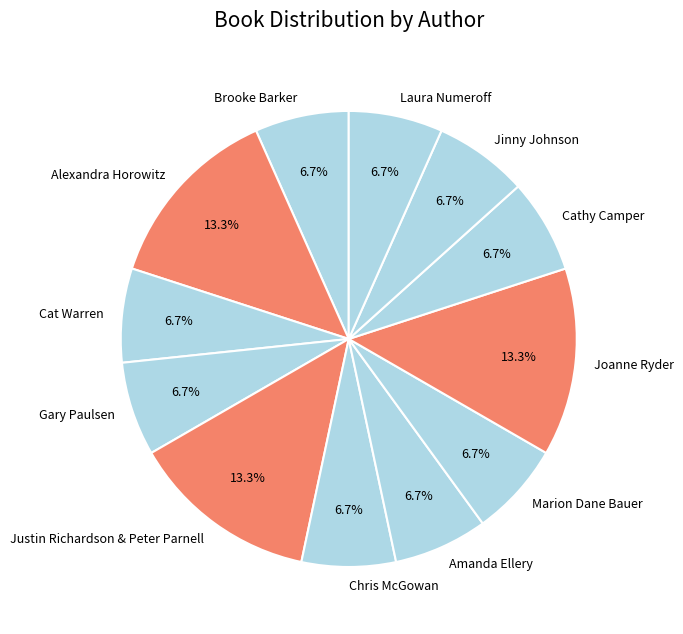

What portion of the pie excludes Chris McGowan?

93.3%